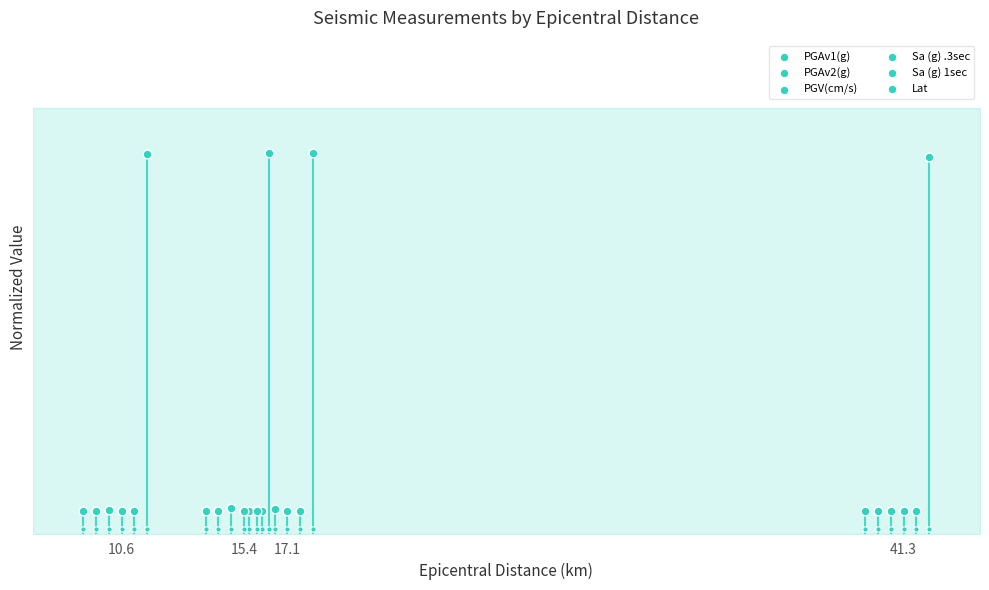

Is the value of Sa (g) 1sec at 41.3 greater than the value of Sa (g) .3sec at 41.3?

No